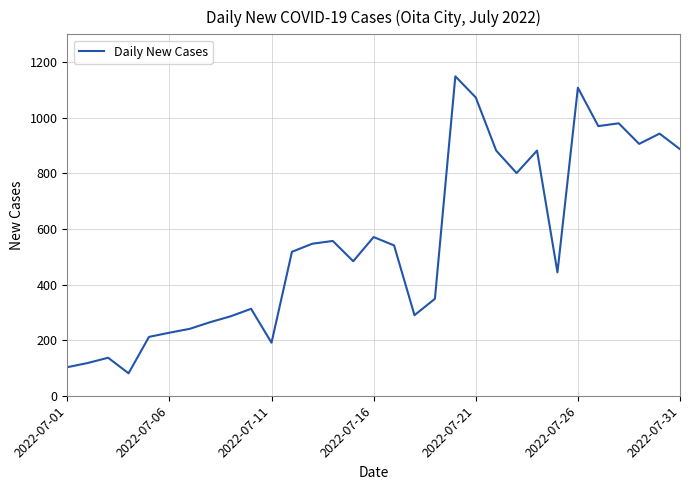

What is the maximum value shown in the chart?

1149